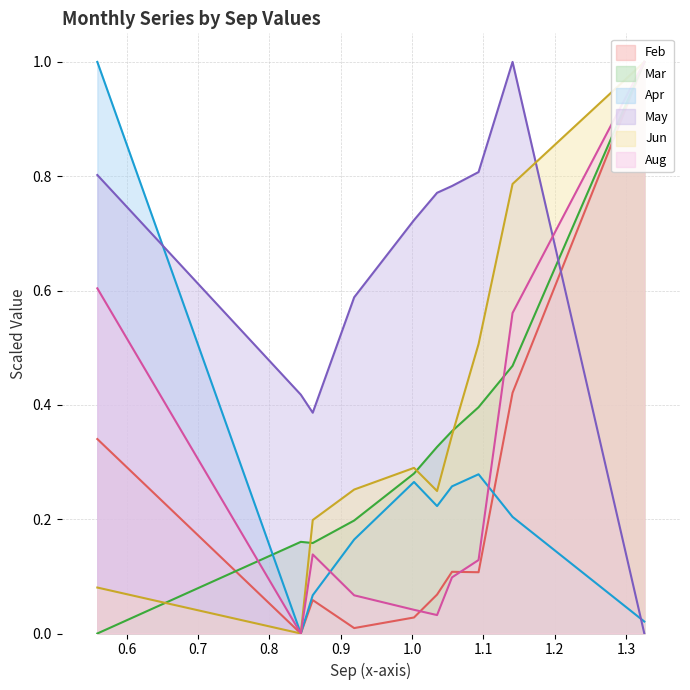

What is the difference between the maximum and minimum values in the Feb series?

1.0